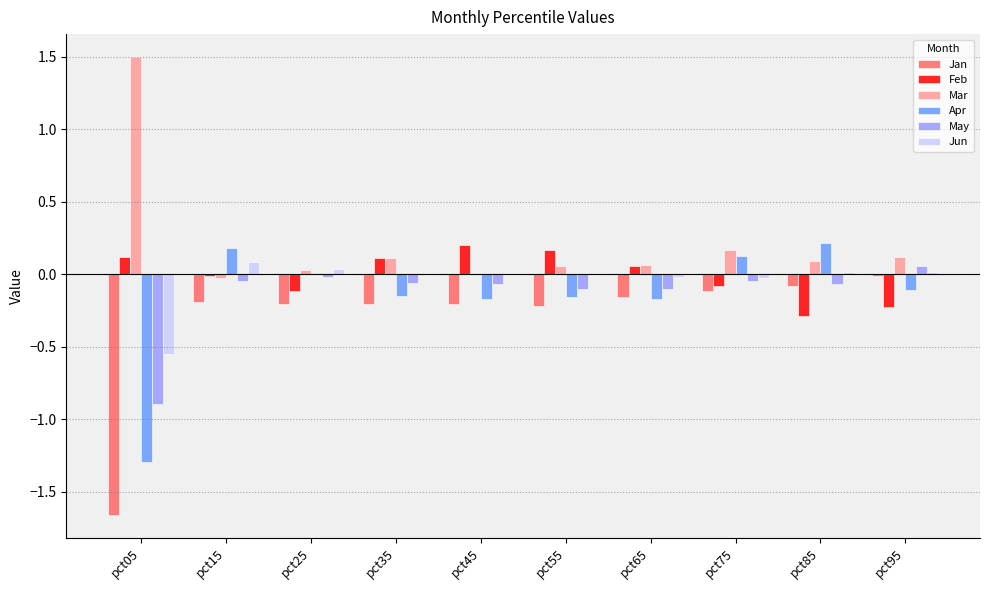

Is it true that May equals -0.0 at pct25?

True